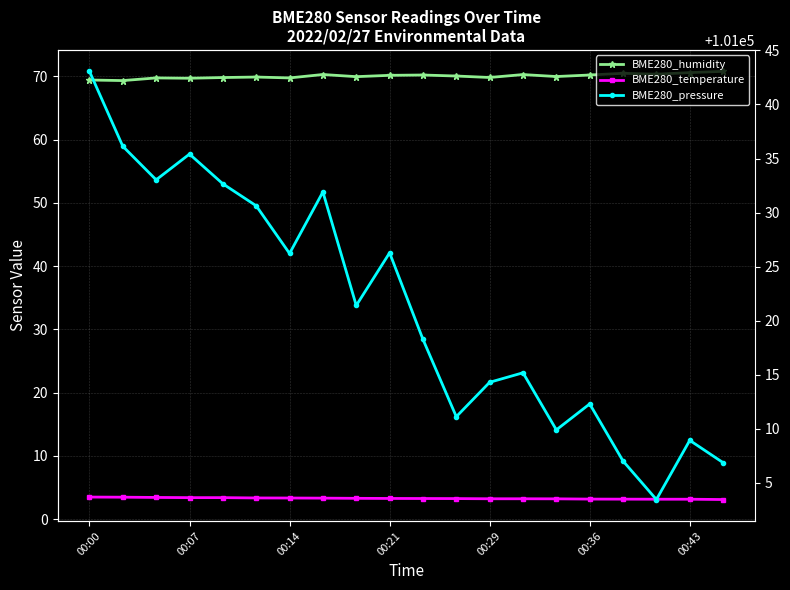

At which label does BME280_pressure first exceed 101021?

00:00